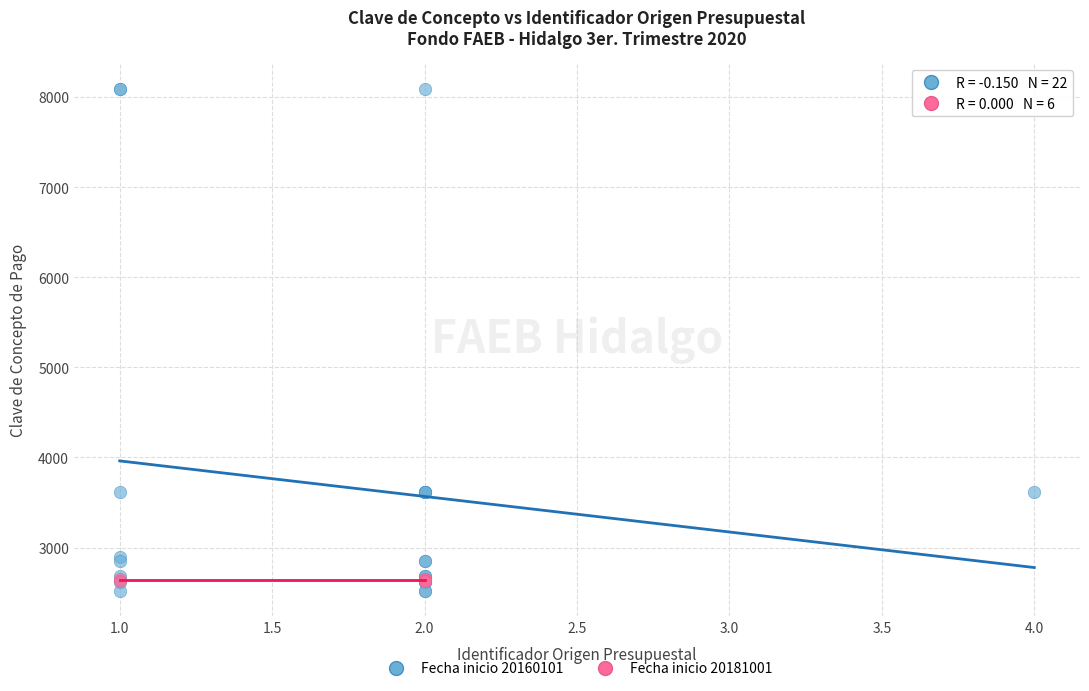

Which series reaches the maximum Y coordinate?

Fecha inicio 20160101